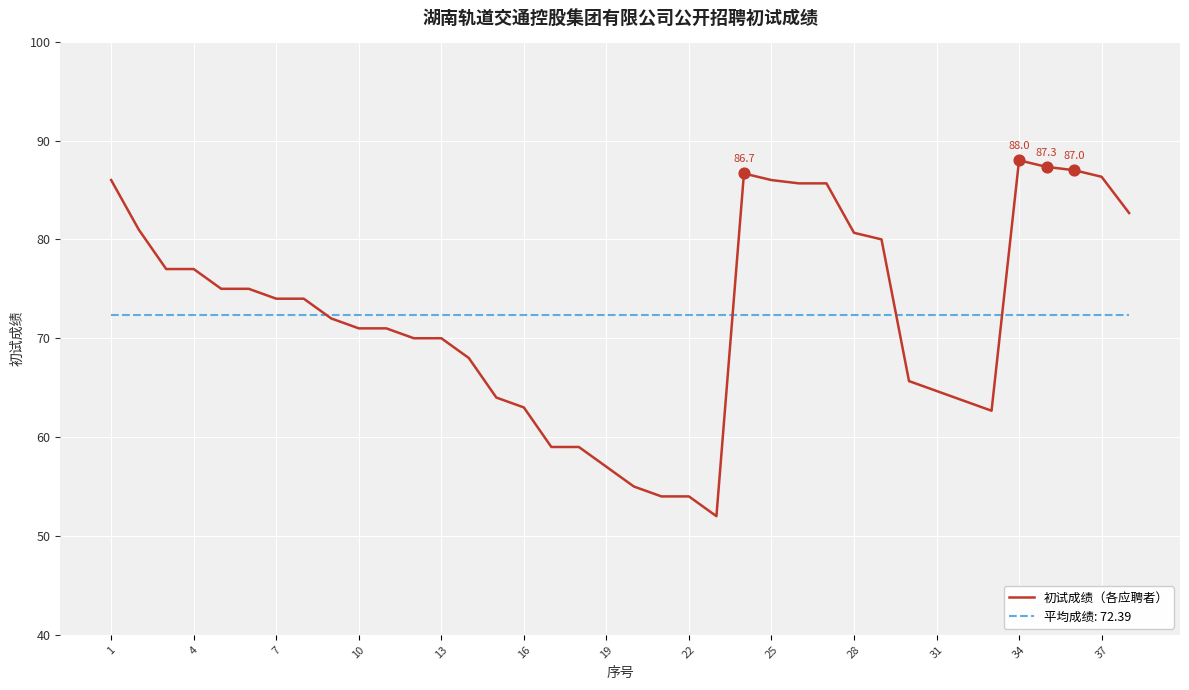

Which series has the widest spread of values?

初试成绩（各应聘者）